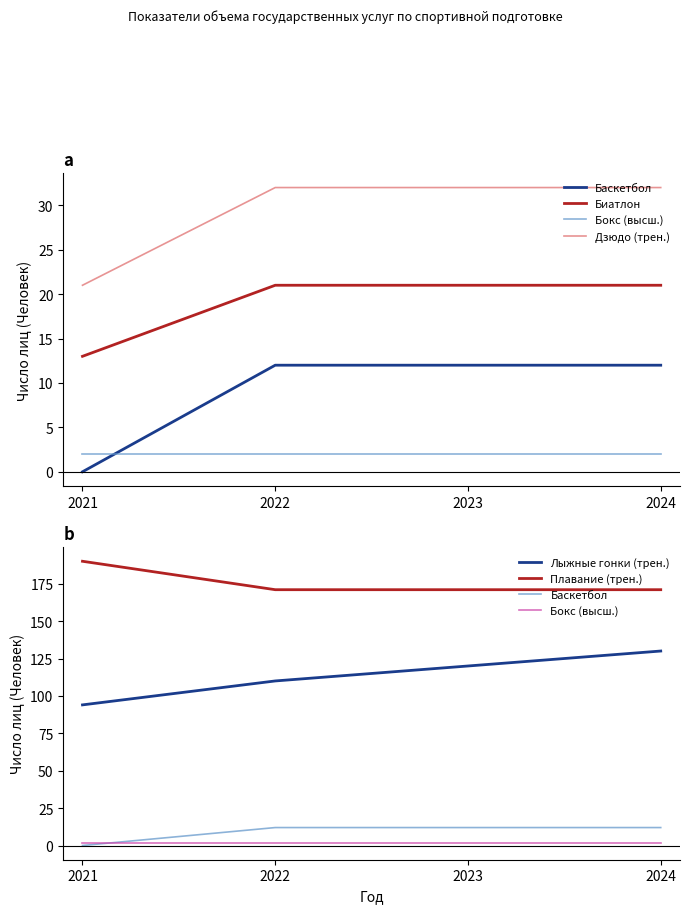

List the labels in order of Баскетбол value, smallest first.

2021, 2022, 2023, 2024